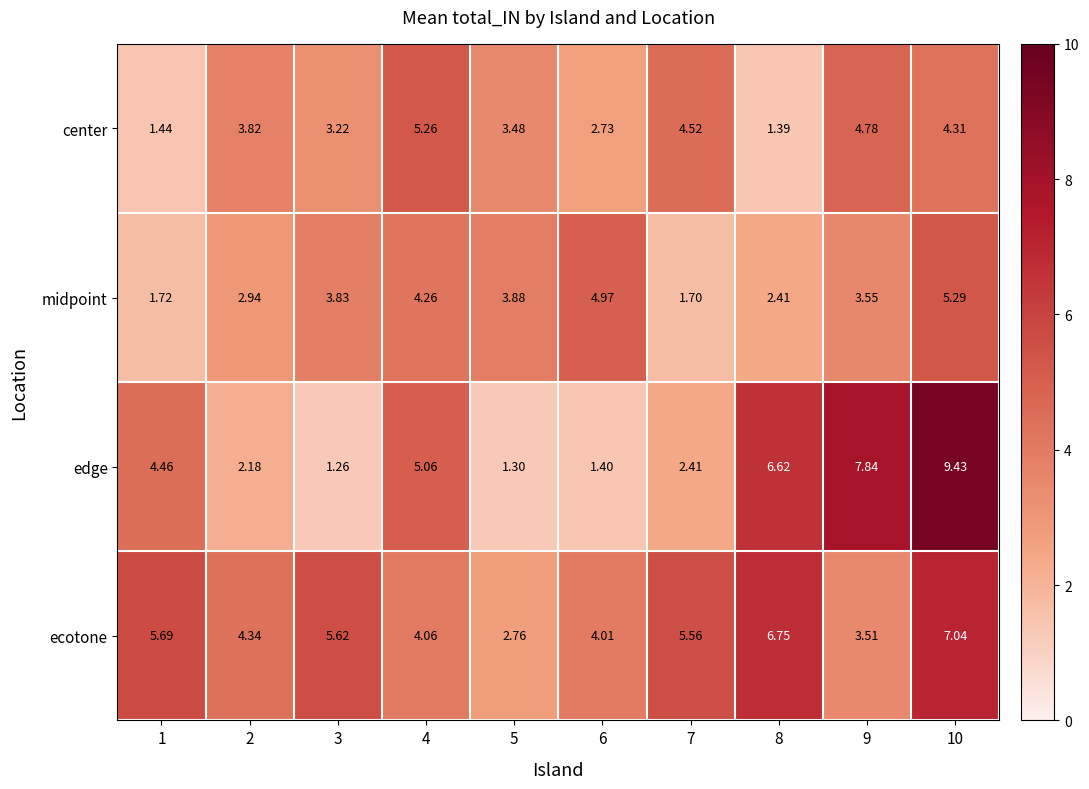

Which series changed the most between 7 and 9?

edge